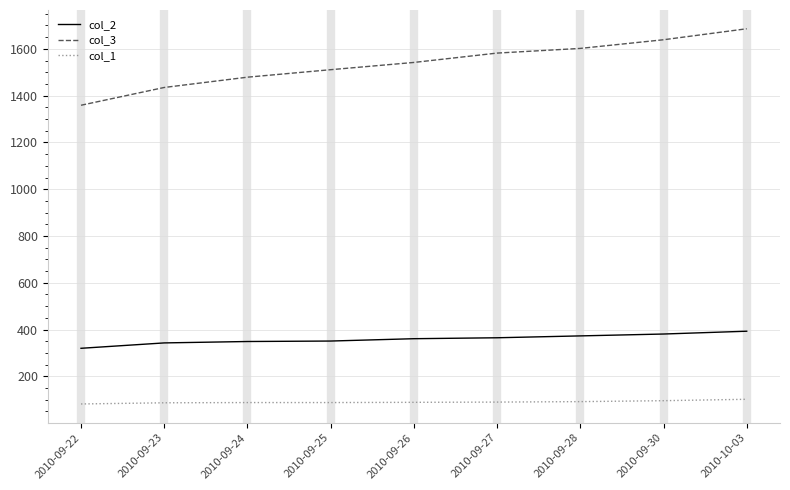

What is the difference between the highest and lowest values at 2010-09-27?

1492